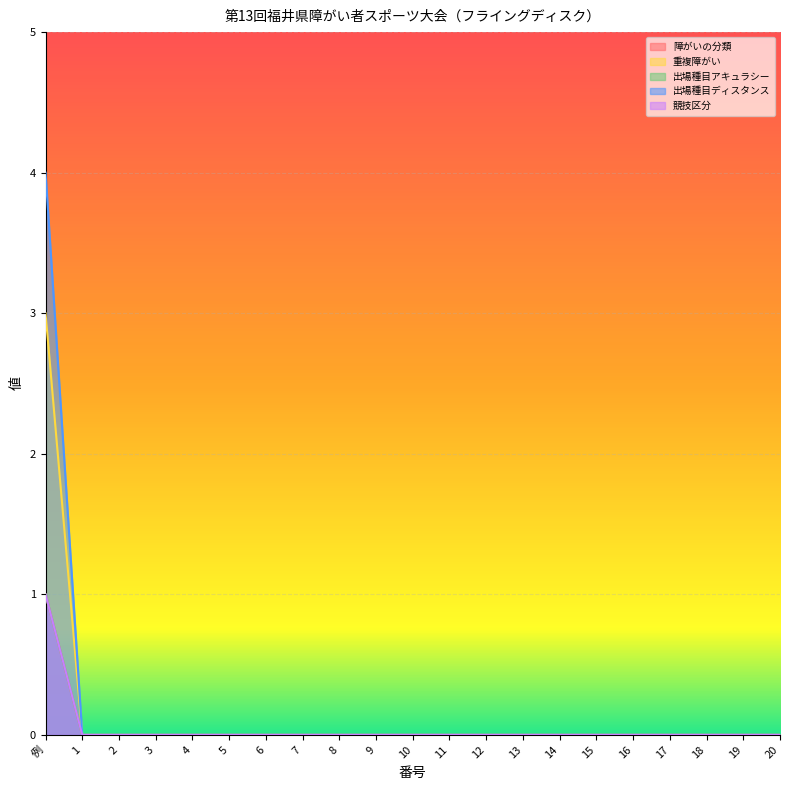

True or false: 競技区分 and 出場種目ディスタンス intersect in this chart.

False